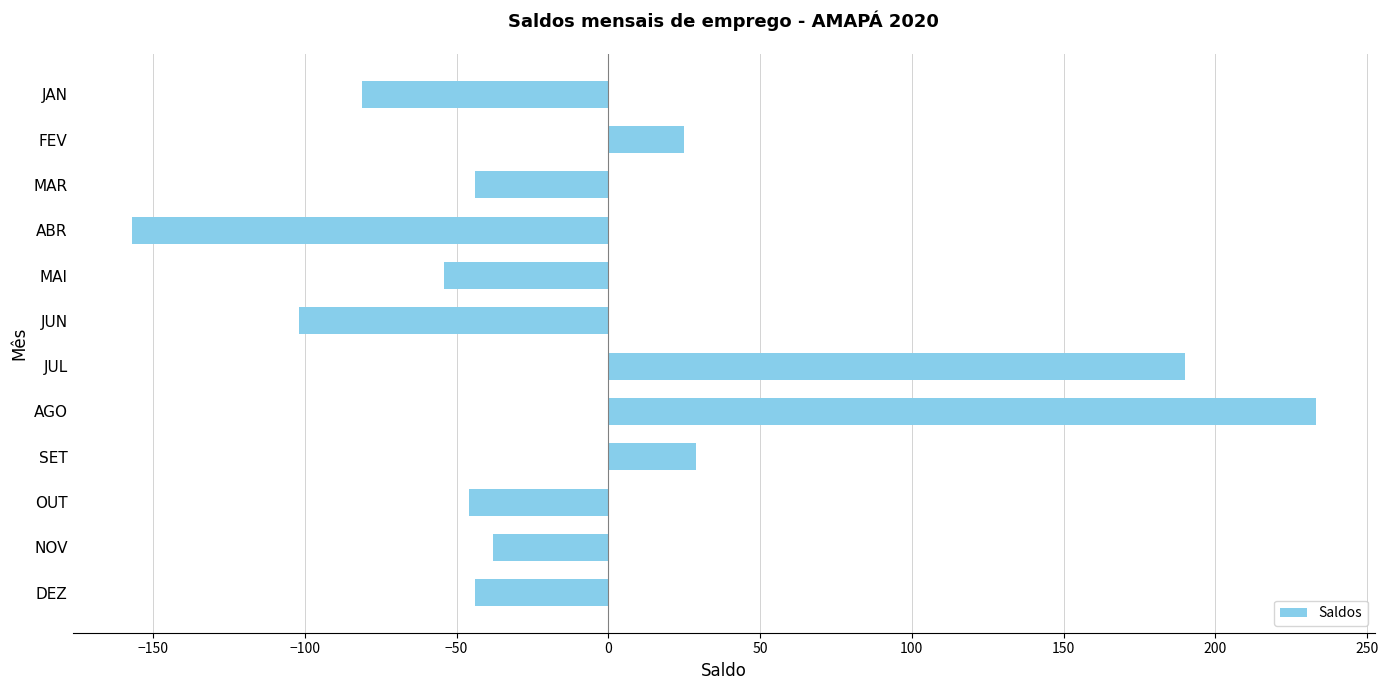

What is the value of the 4th bar from the top?

-157